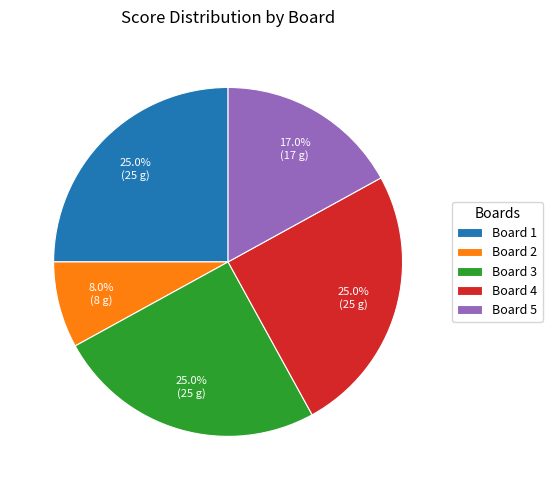

What is the total percentage of Board 4 and Board 2?

33.0%